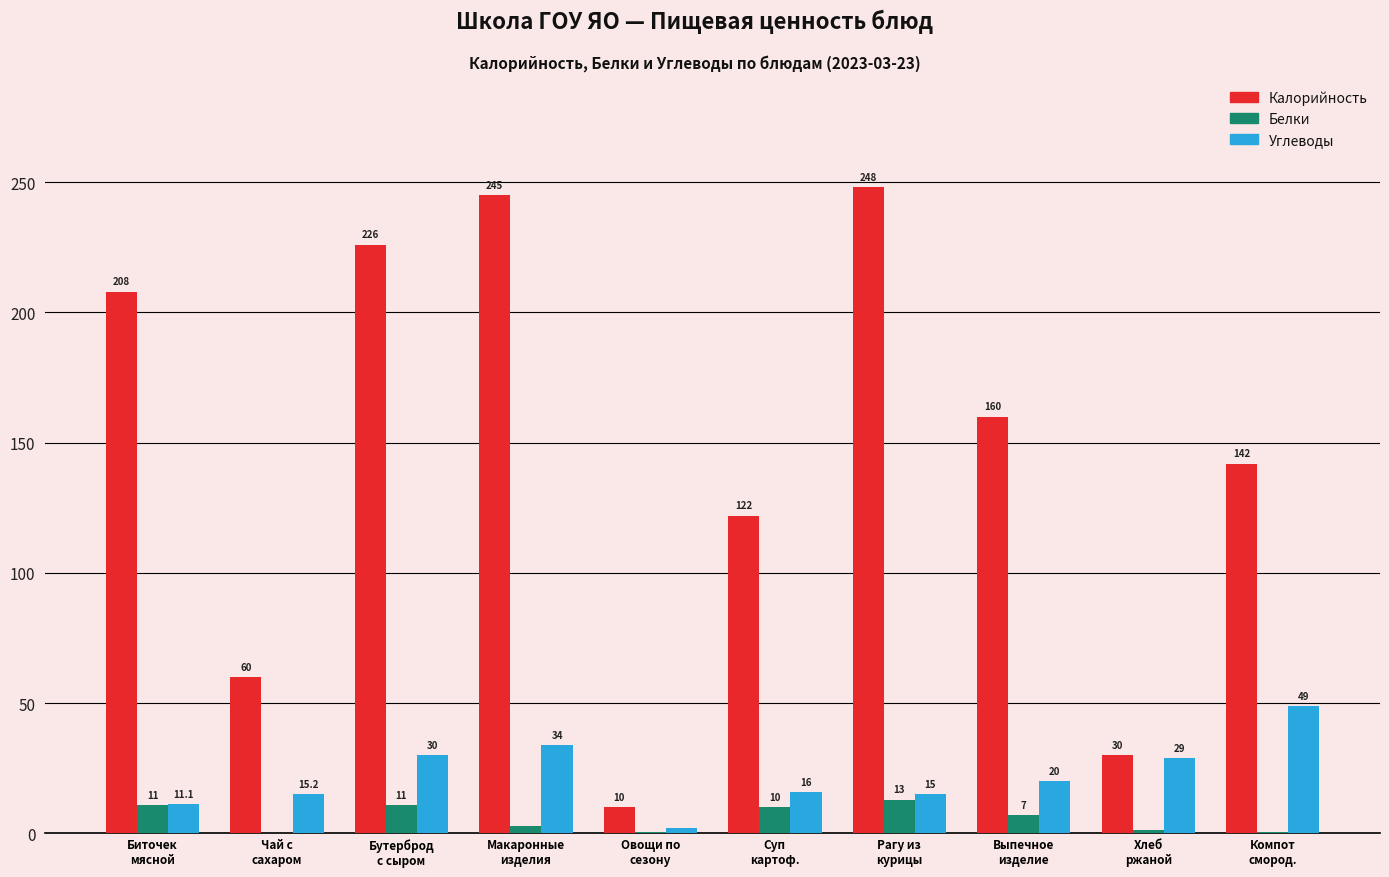

What is the maximum value shown in the chart?

248.0